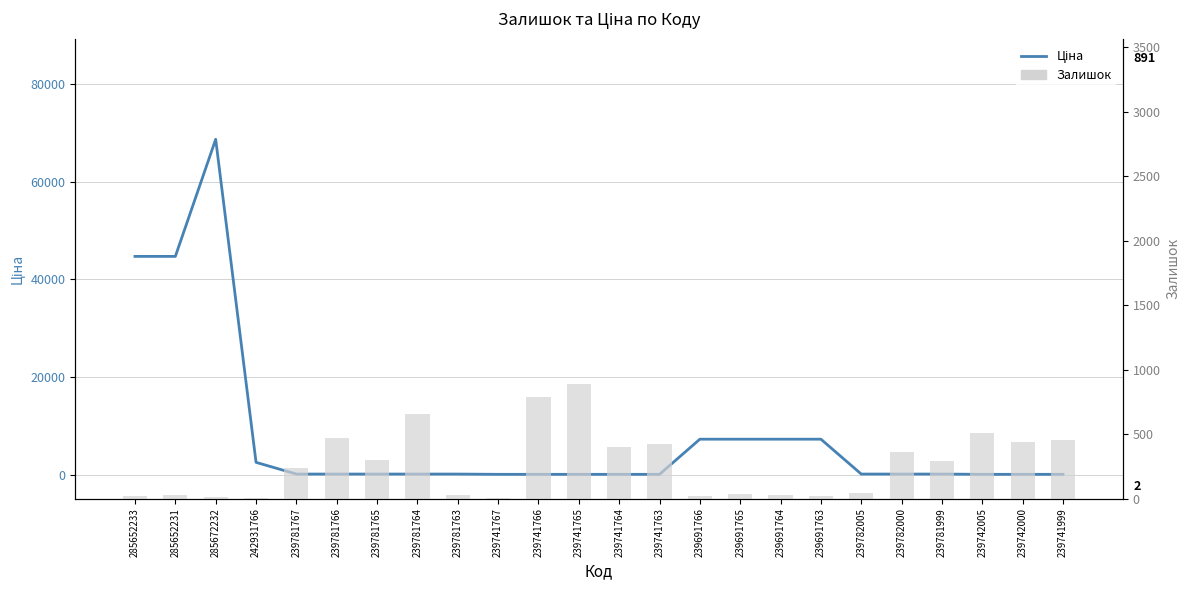

Which series has the largest total across all categories?

Ціна